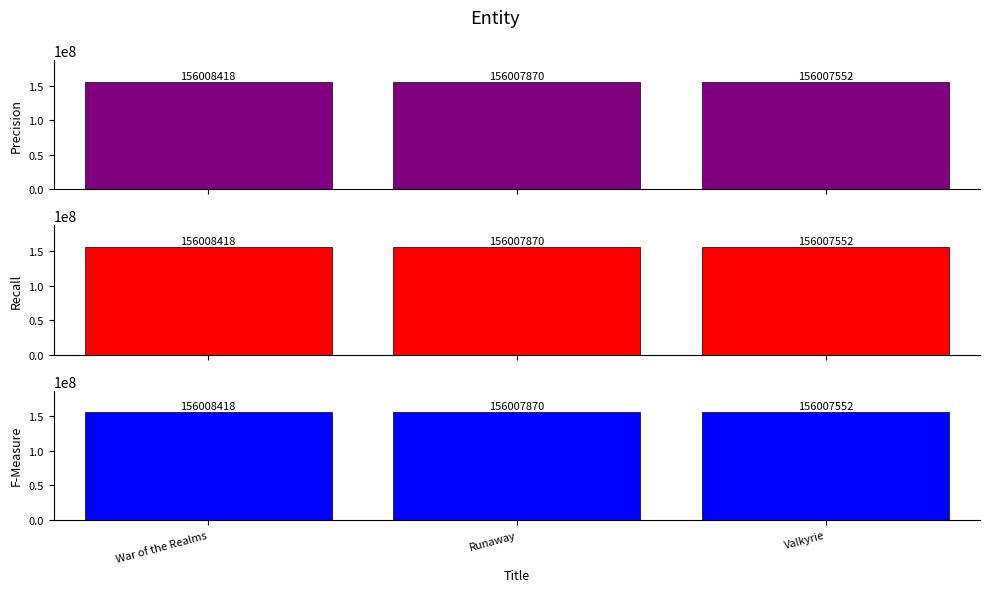

Is the value of F-Measure at War of the Realms greater than the value of Recall at Valkyrie?

Yes